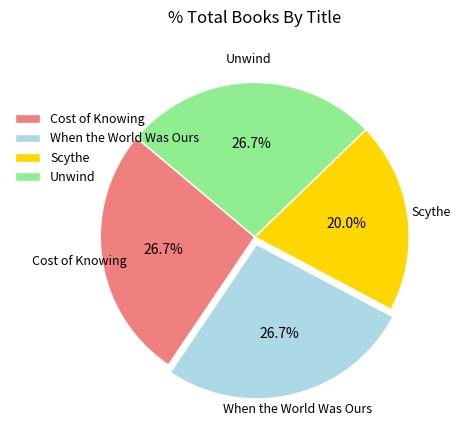

To the nearest percent, what is the average slice percentage?

25%